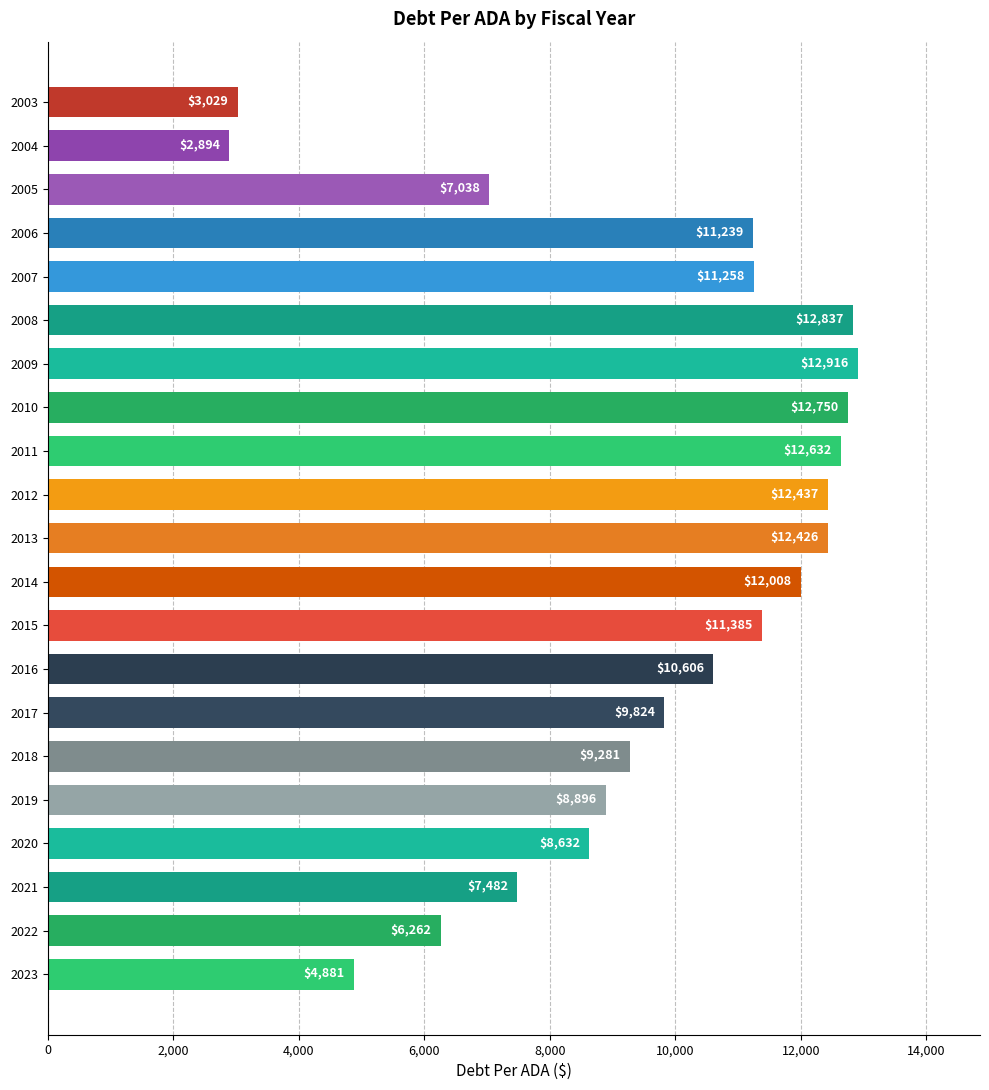

List the labels in order of value, largest first.

2009, 2008, 2010, 2011, 2012, 2013, 2014, 2015, 2007, 2006, 2016, 2017, 2018, 2019, 2020, 2021, 2005, 2022, 2023, 2003, 2004